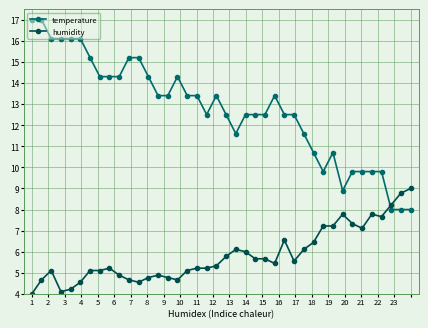

True or false: temperature has more than 2 points higher than both neighbors.

True